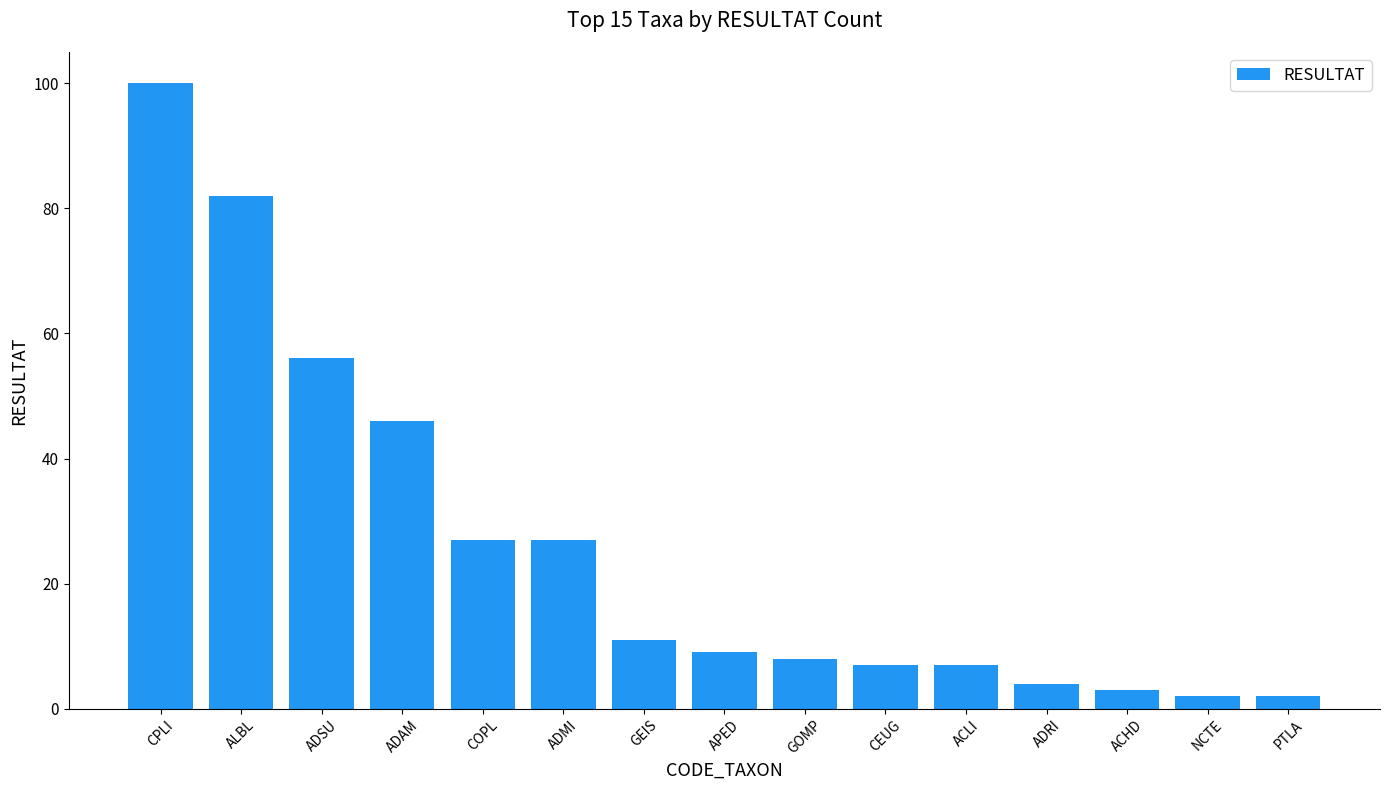

How many values are below 9?

7